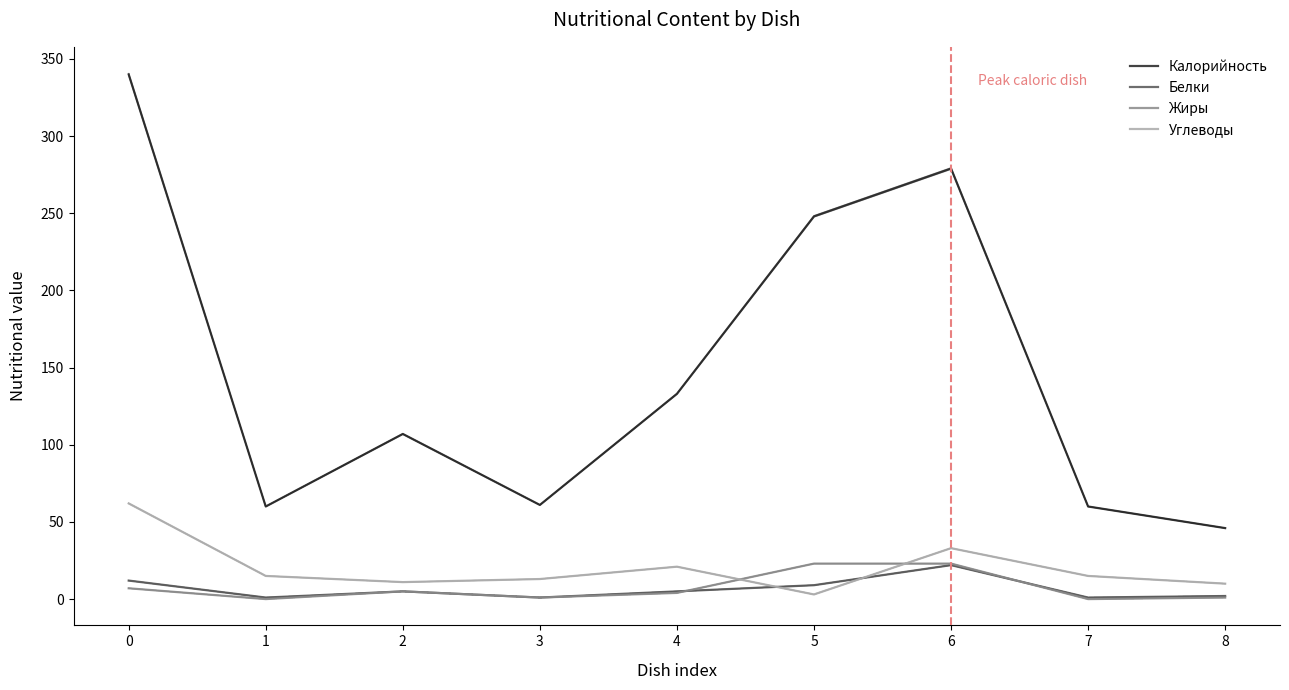

Which series has the largest total across all categories?

Калорийность